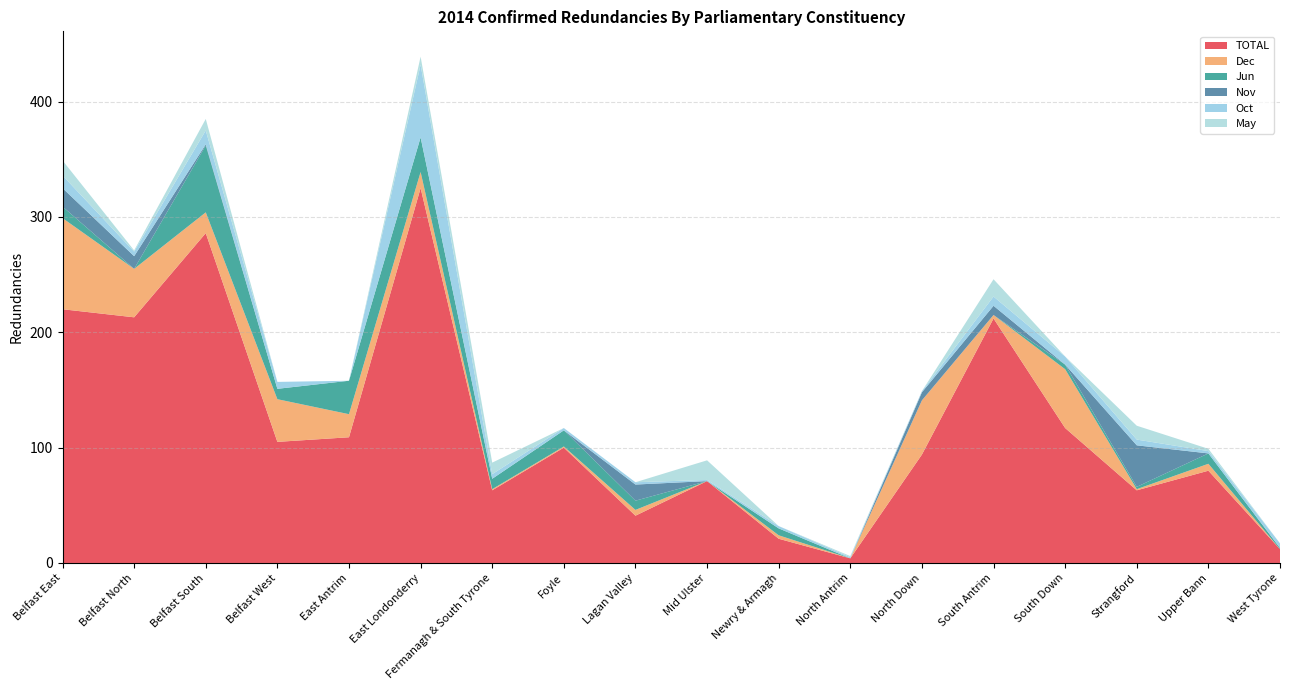

Reading right to left, what are all the values shown in this chart?

TOTAL: West Tyrone=12	Upper Bann=80	Strangford=63	South Down=117	South Antrim=212	North Down=94	North Antrim=4	Newry & Armagh=21	Mid Ulster=71	Lagan Valley=41	Foyle=100	Fermanagh & South Tyrone=63	East Londonderry=325	East Antrim=109	Belfast West=105	Belfast South=286	Belfast North=213	Belfast East=220
Dec: West Tyrone=0	Upper Bann=6	Strangford=1	South Down=51	South Antrim=3	North Down=47	North Antrim=0	Newry & Armagh=3	Mid Ulster=0	Lagan Valley=5	Foyle=1	Fermanagh & South Tyrone=1	East Londonderry=14	East Antrim=20	Belfast West=37	Belfast South=18	Belfast North=42	Belfast East=79
Jun: West Tyrone=1	Upper Bann=9	Strangford=2	South Down=4	South Antrim=0	North Down=0	North Antrim=0	Newry & Armagh=6	Mid Ulster=0	Lagan Valley=8	Foyle=14	Fermanagh & South Tyrone=9	East Londonderry=30	East Antrim=29	Belfast West=9	Belfast South=58	Belfast North=0	Belfast East=10
Nov: West Tyrone=0	Upper Bann=0	Strangford=36	South Down=0	South Antrim=8	North Down=7	North Antrim=0	Newry & Armagh=0	Mid Ulster=0	Lagan Valley=14	Foyle=0	Fermanagh & South Tyrone=0	East Londonderry=0	East Antrim=0	Belfast West=0	Belfast South=1	Belfast North=11	Belfast East=16
Oct: West Tyrone=4	Upper Bann=2	Strangford=5	South Down=7	South Antrim=8	North Down=1	North Antrim=1	Newry & Armagh=2	Mid Ulster=1	Lagan Valley=2	Foyle=2	Fermanagh & South Tyrone=4	East Londonderry=63	East Antrim=0	Belfast West=6	Belfast South=12	Belfast North=4	Belfast East=11
May: West Tyrone=0	Upper Bann=2	Strangford=12	South Down=0	South Antrim=15	North Down=0	North Antrim=1	Newry & Armagh=0	Mid Ulster=17	Lagan Valley=0	Foyle=0	Fermanagh & South Tyrone=10	East Londonderry=7	East Antrim=0	Belfast West=0	Belfast South=10	Belfast North=1	Belfast East=13